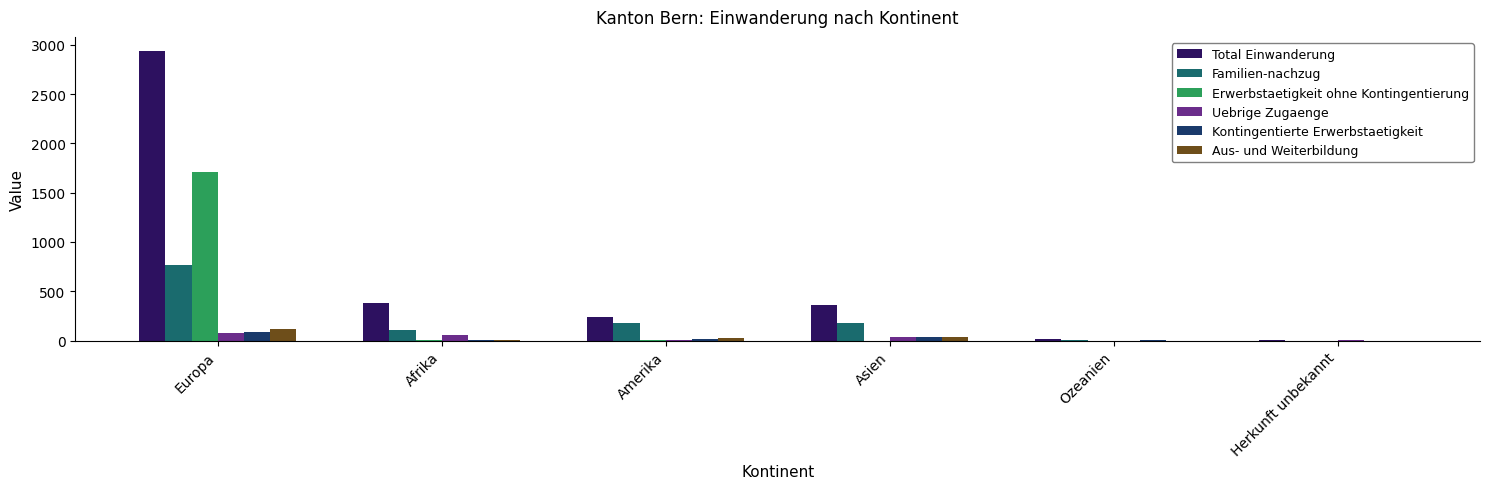

Which category has the highest value in the Total Einwanderung series?

Europa